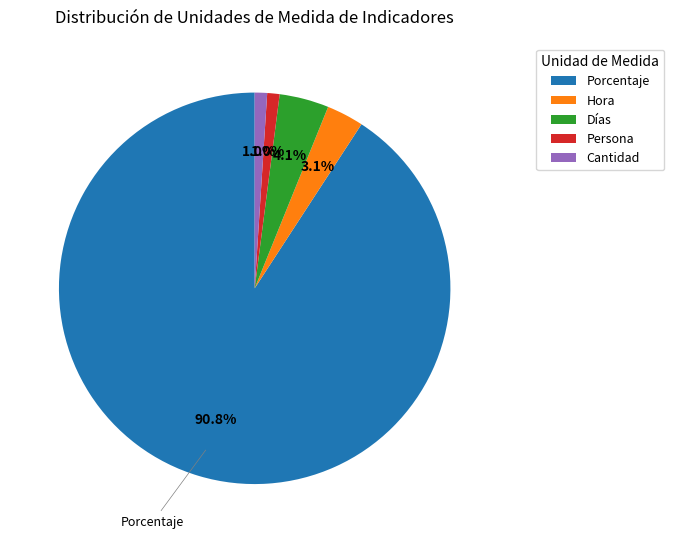

To the nearest percent, what is the difference between the Persona and Porcentaje slice percentages?

90%